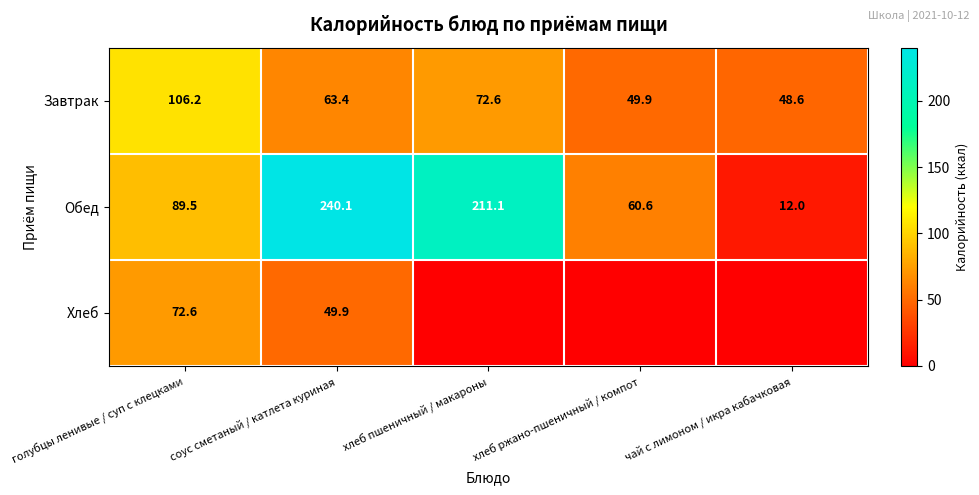

At how many categories does at least one series exceed 81?

3